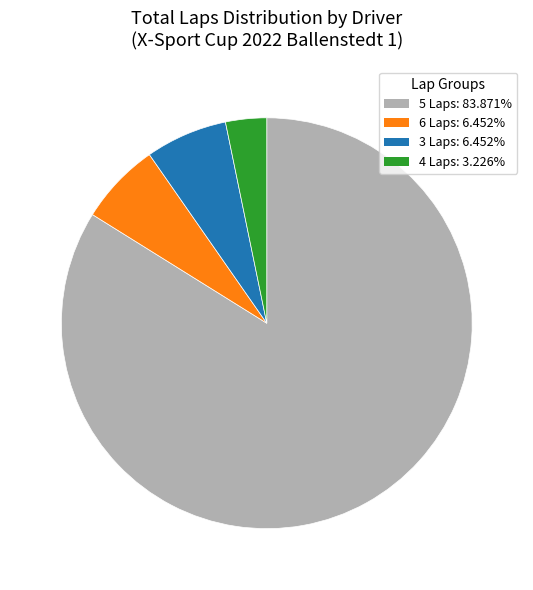

Does any single category account for the majority?

Yes